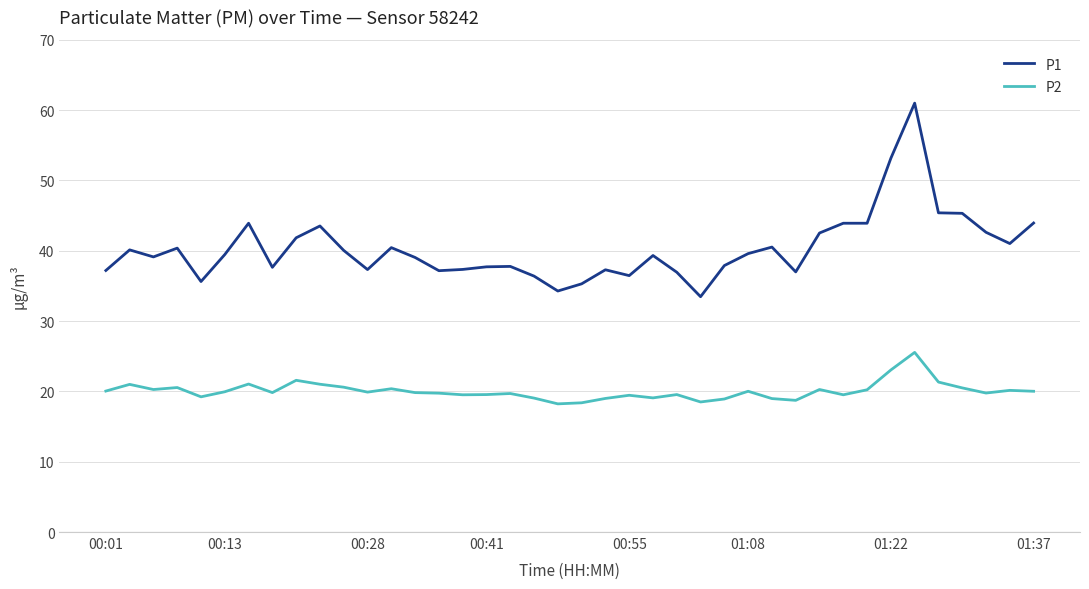

Which series has the widest spread of values?

P1